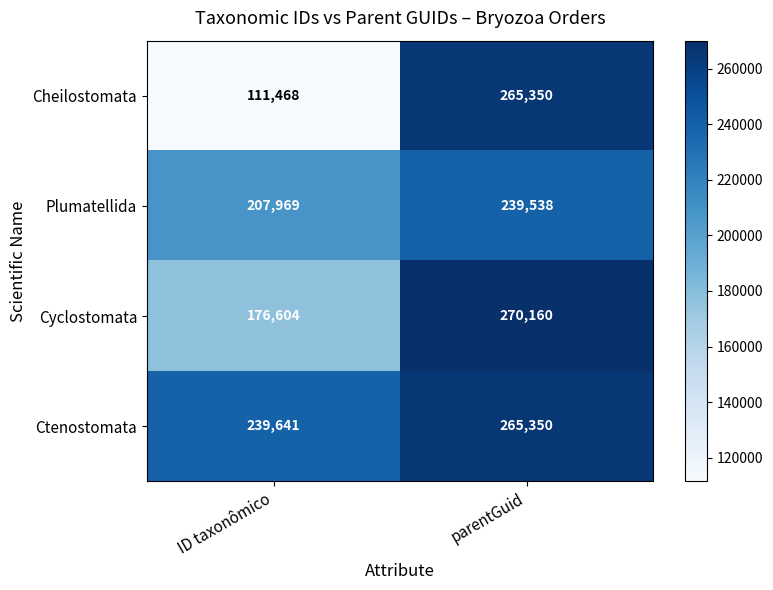

What value does the Plumatellida series have at ID taxonômico?

207969